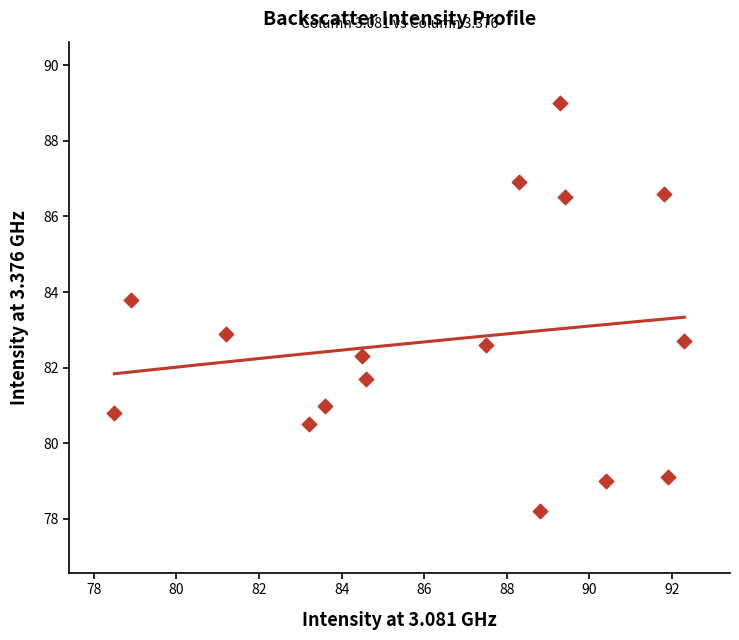

What is the range of Y values (max minus min)?

10.8